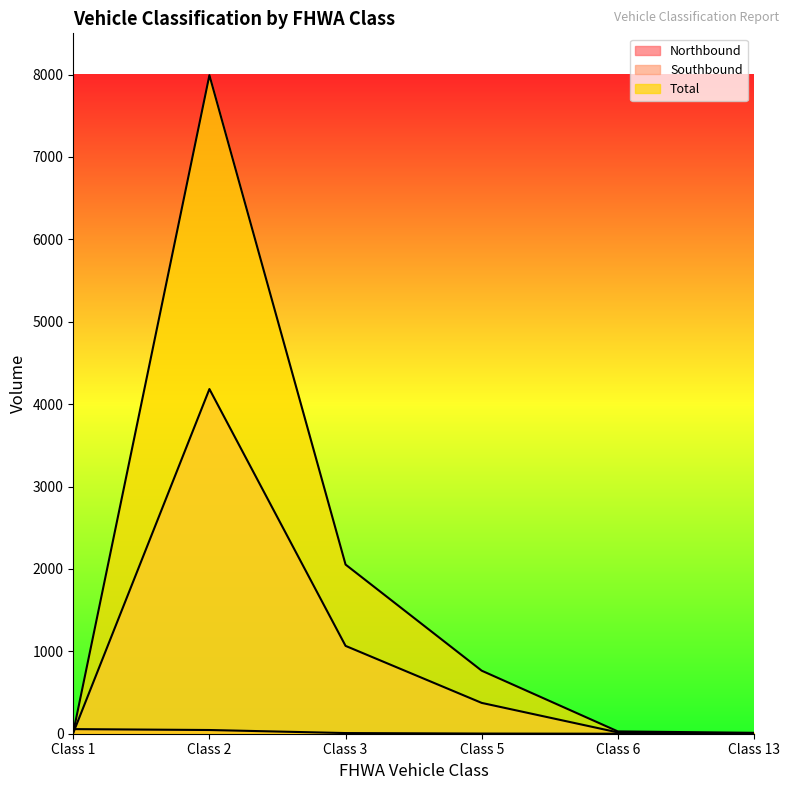

How many values in the Southbound series are below 374?

3